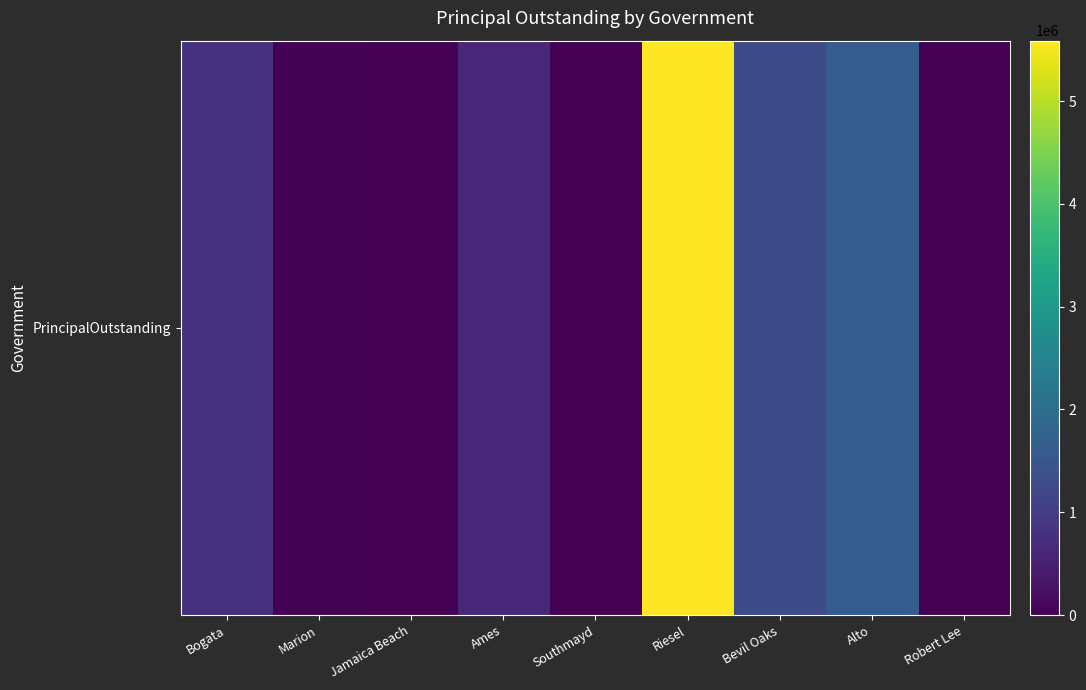

True or false: the data shows 1391421 at Riesel.

False